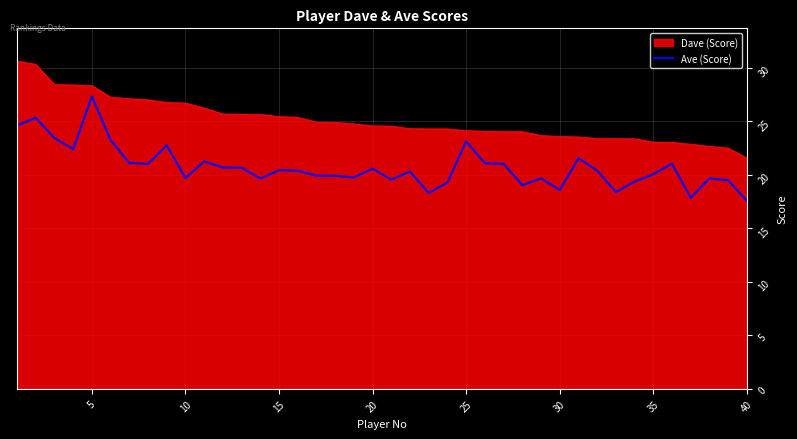

List the series in order of their overall mean, lowest first.

Ave (Score), Dave (Score)